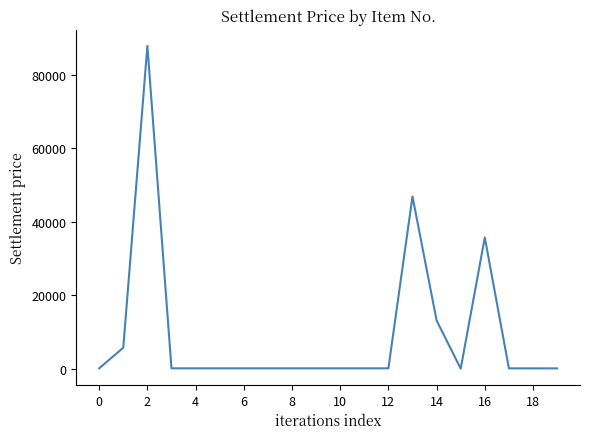

What is the difference between the maximum and minimum values?

87813.1